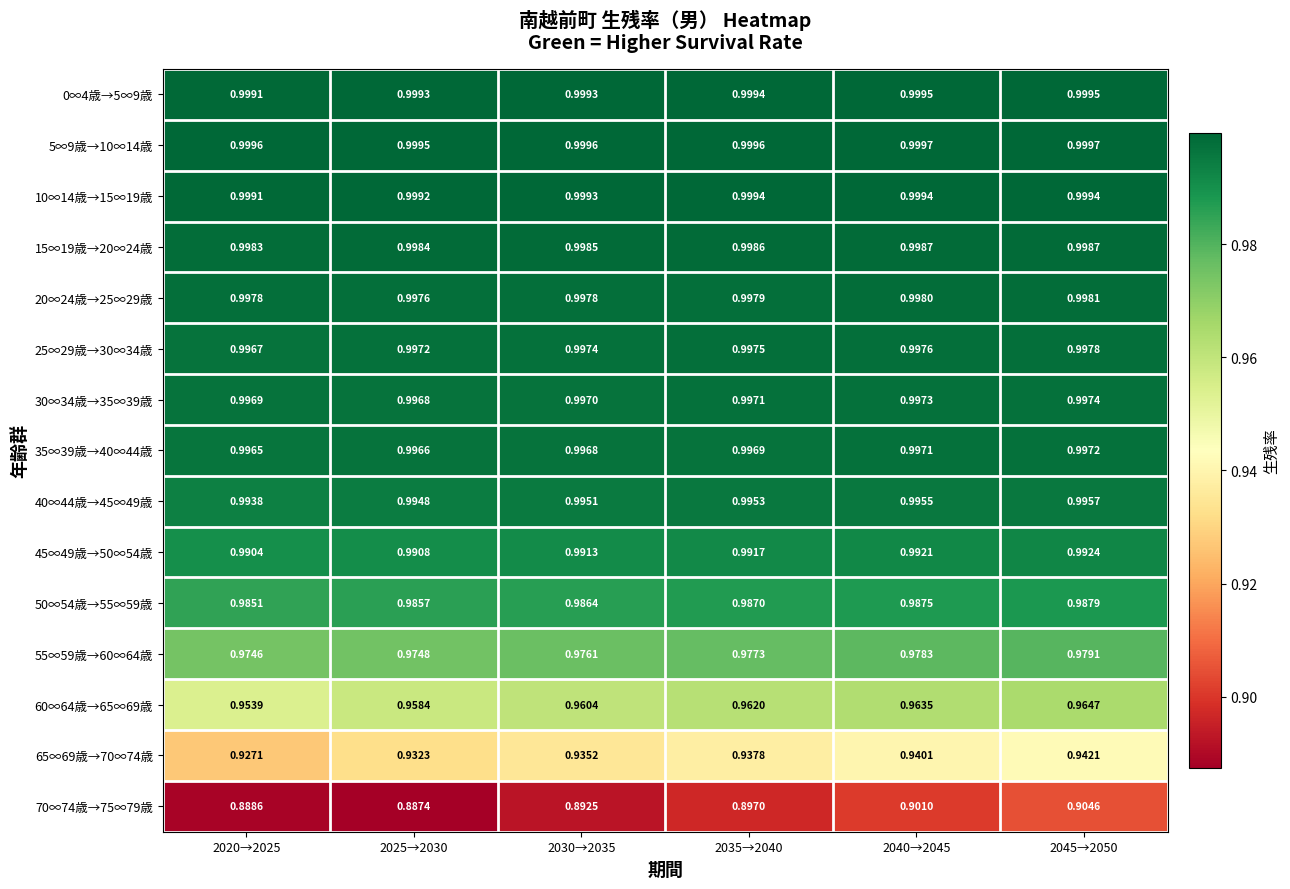

Is the value of 10∞14歳→15∞19歳 at 2040→2045 greater than the value of 35∞39歳→40∞44歳 at 2030→2035?

Yes